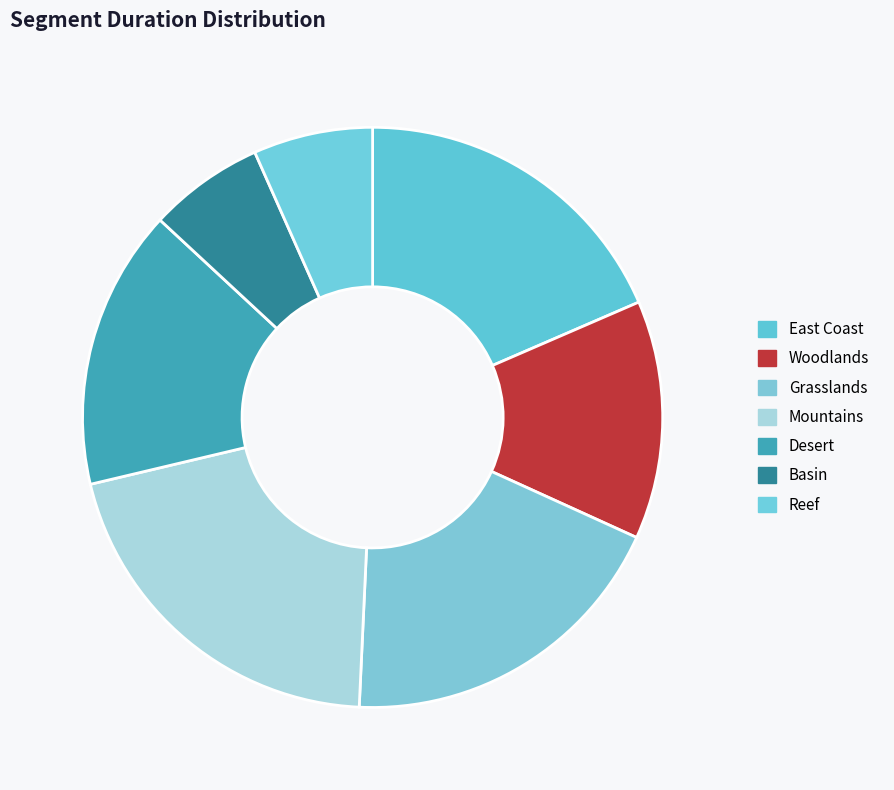

Between Basin and Grasslands, which is larger?

Grasslands